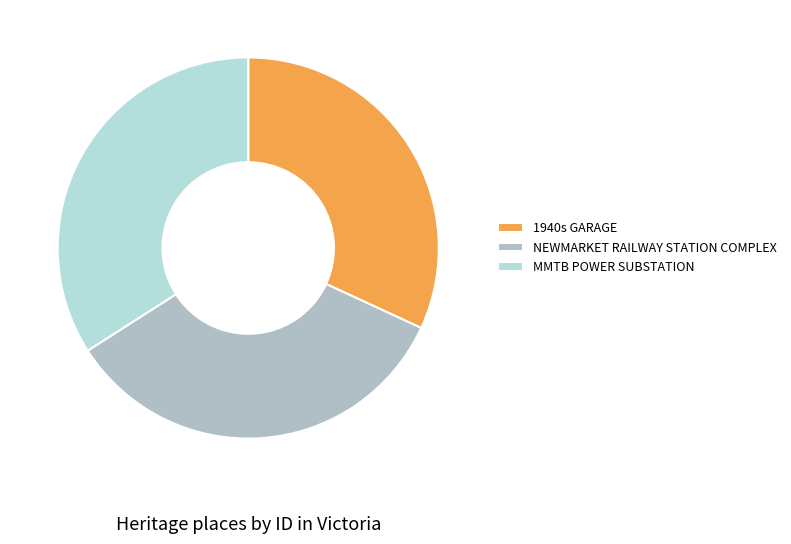

What is the change in value from 1940s GARAGE to MMTB POWER SUBSTATION?

+12462